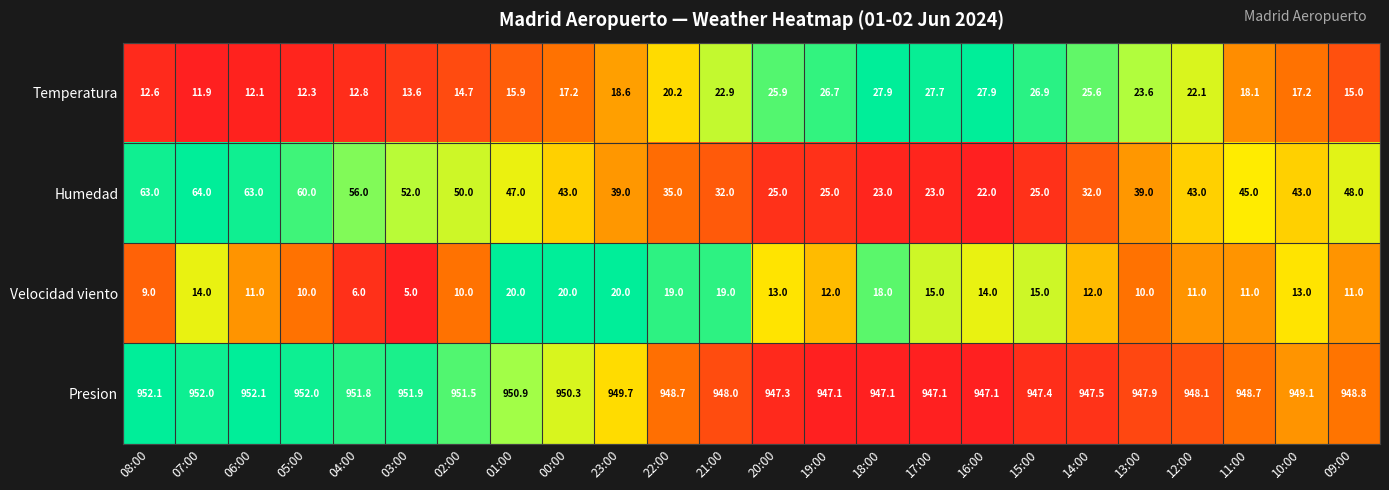

What is the difference between the Humedad values at 08:00 and 00:00?

20.0